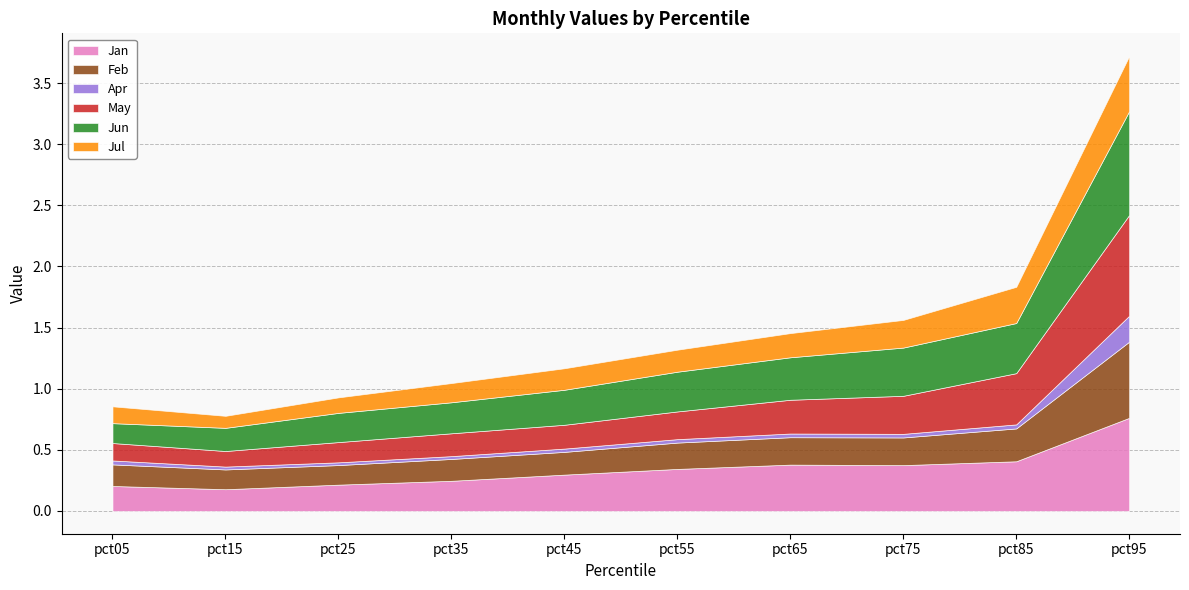

Reading left to right, extract all data points from this chart.

Jan: pct05=0.2	pct15=0.2	pct25=0.2	pct35=0.2	pct45=0.3	pct55=0.3	pct65=0.4	pct75=0.4	pct85=0.4	pct95=0.8
Feb: pct05=0.2	pct15=0.2	pct25=0.2	pct35=0.2	pct45=0.2	pct55=0.2	pct65=0.2	pct75=0.2	pct85=0.3	pct95=0.6
Apr: pct05=0.0	pct15=0.0	pct25=0.0	pct35=0.0	pct45=0.0	pct55=0.0	pct65=0.0	pct75=0.0	pct85=0.0	pct95=0.2
May: pct05=0.1	pct15=0.1	pct25=0.2	pct35=0.2	pct45=0.2	pct55=0.2	pct65=0.3	pct75=0.3	pct85=0.4	pct95=0.8
Jun: pct05=0.2	pct15=0.2	pct25=0.2	pct35=0.3	pct45=0.3	pct55=0.3	pct65=0.3	pct75=0.4	pct85=0.4	pct95=0.8
Jul: pct05=0.1	pct15=0.1	pct25=0.1	pct35=0.2	pct45=0.2	pct55=0.2	pct65=0.2	pct75=0.2	pct85=0.3	pct95=0.5